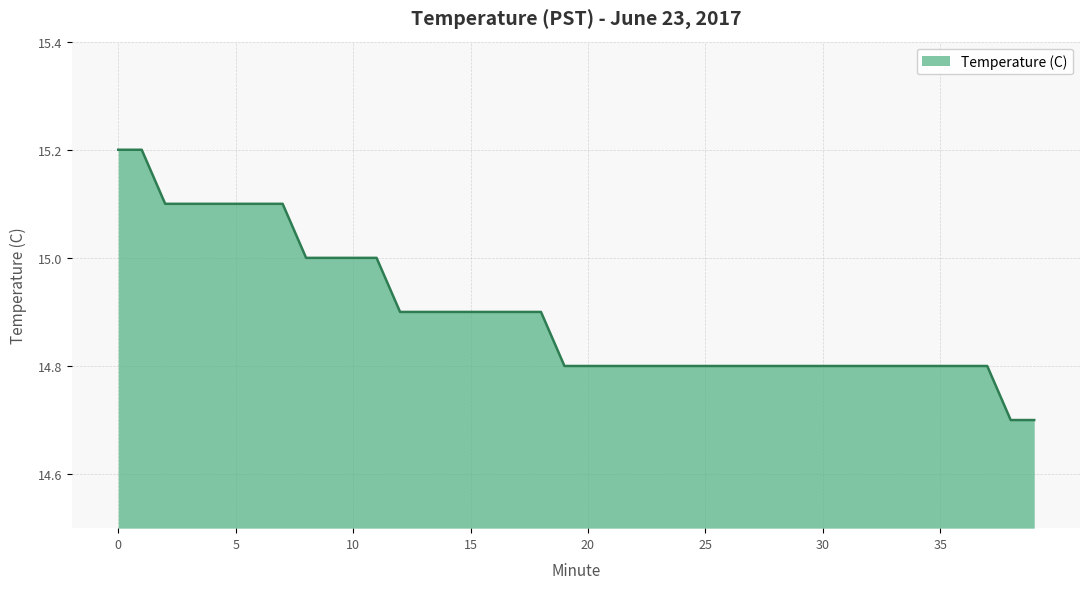

What is the minimum value shown in the chart?

14.7